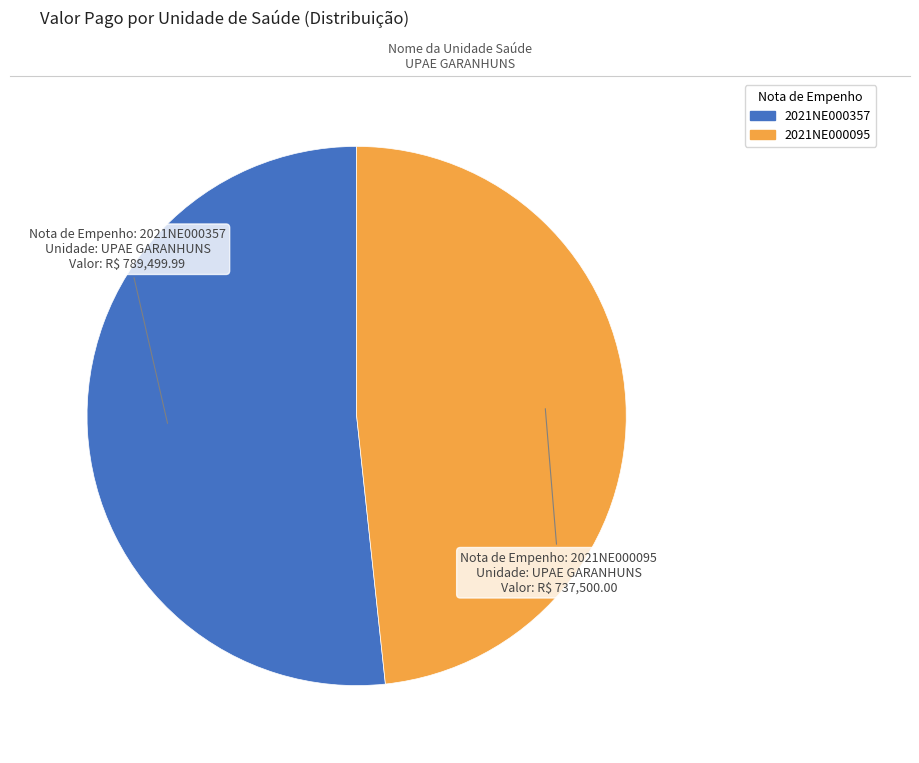

Is there any slice that represents more than half of the pie?

Yes